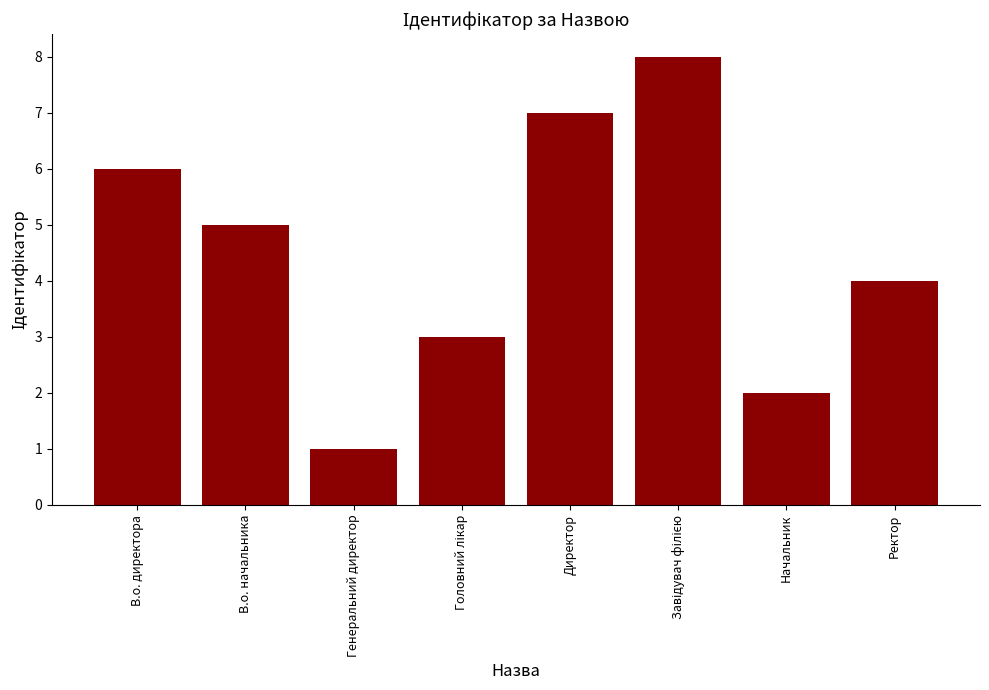

What is the difference between the maximum and minimum values?

7